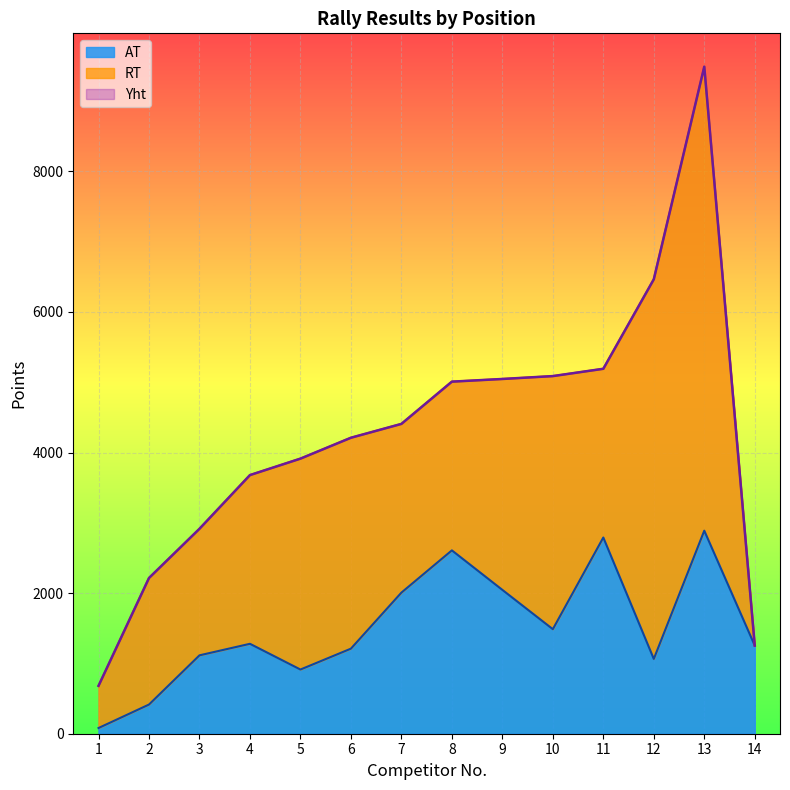

Which category has the highest value across all series?

13